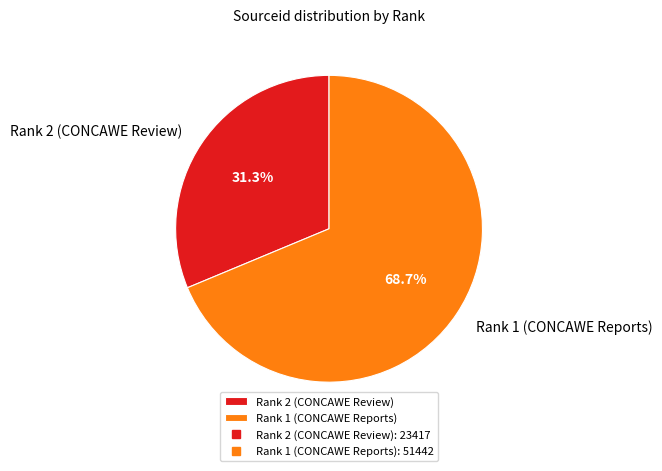

How many segments does this pie chart have?

2